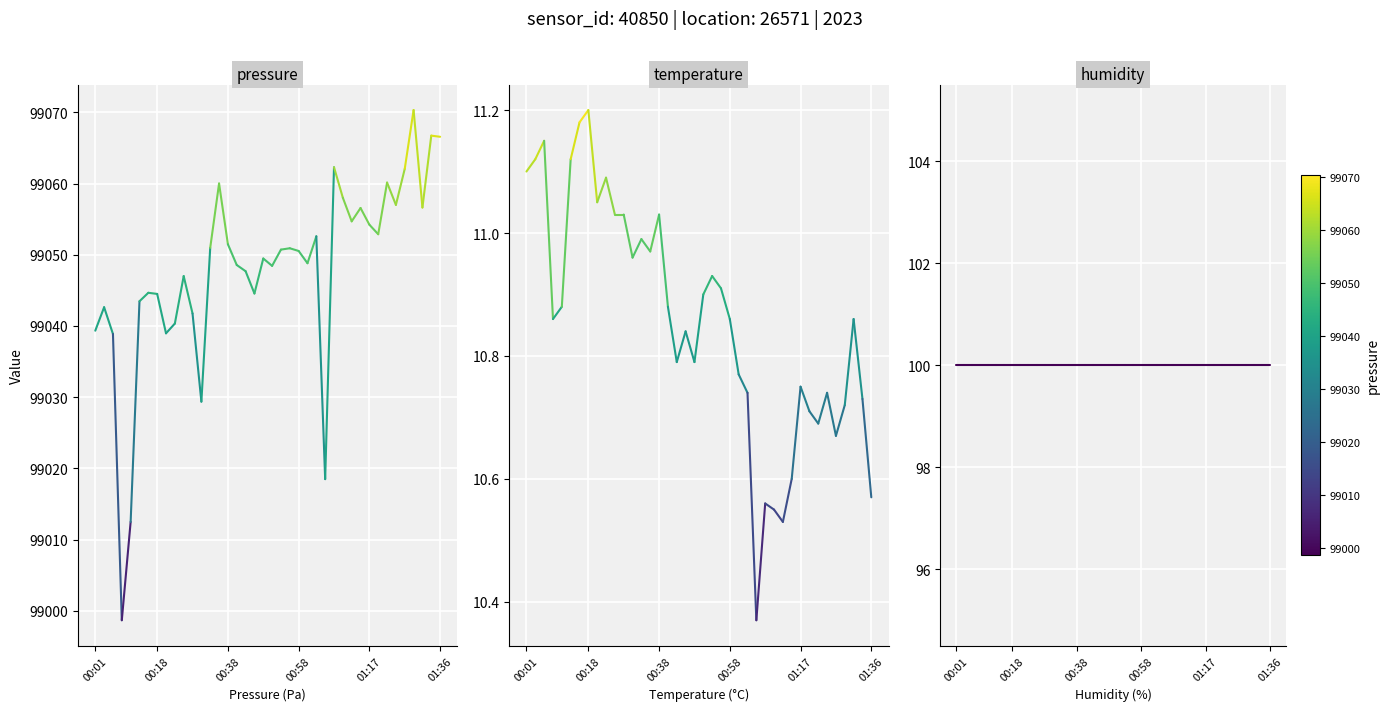

What is the highest value of the temperature series?

11.2